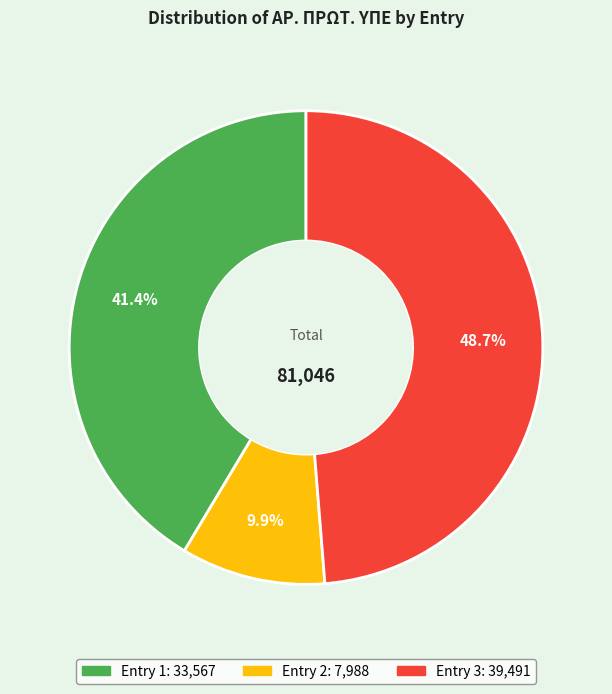

How many segments does this pie chart have?

3